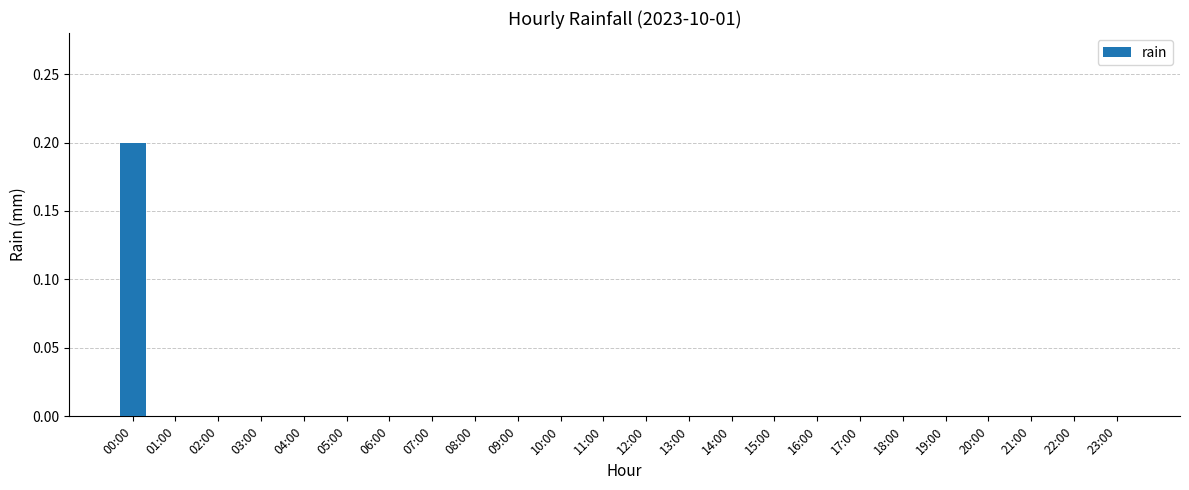

At which category does the chart reach its peak across all series?

00:00